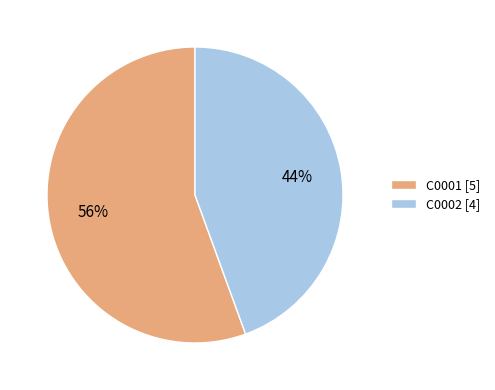

True or false: C0001 accounts for 56% of the total.

True